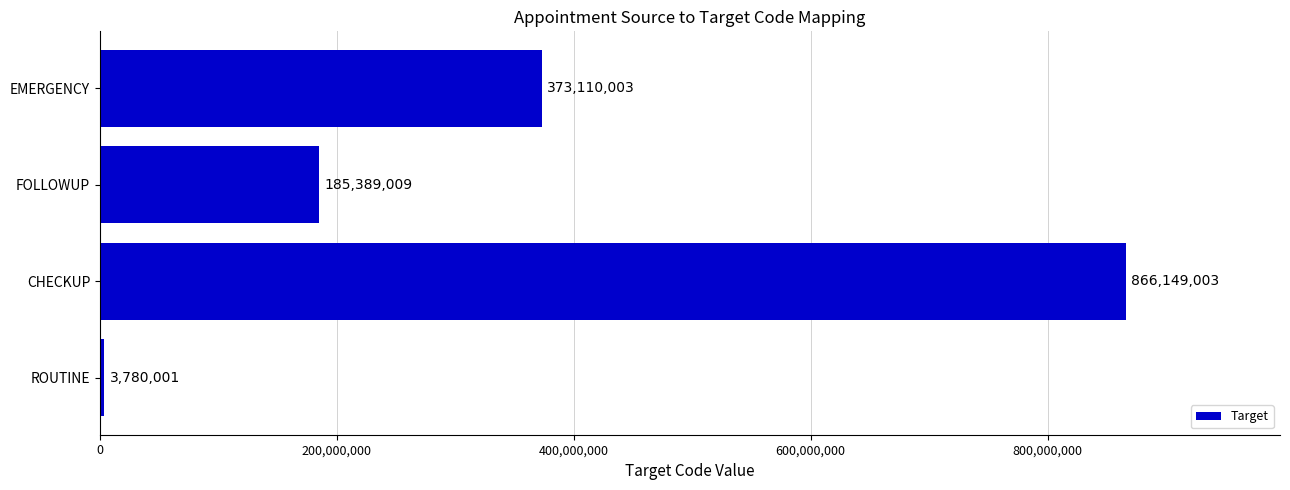

What is the smallest value displayed?

3780001